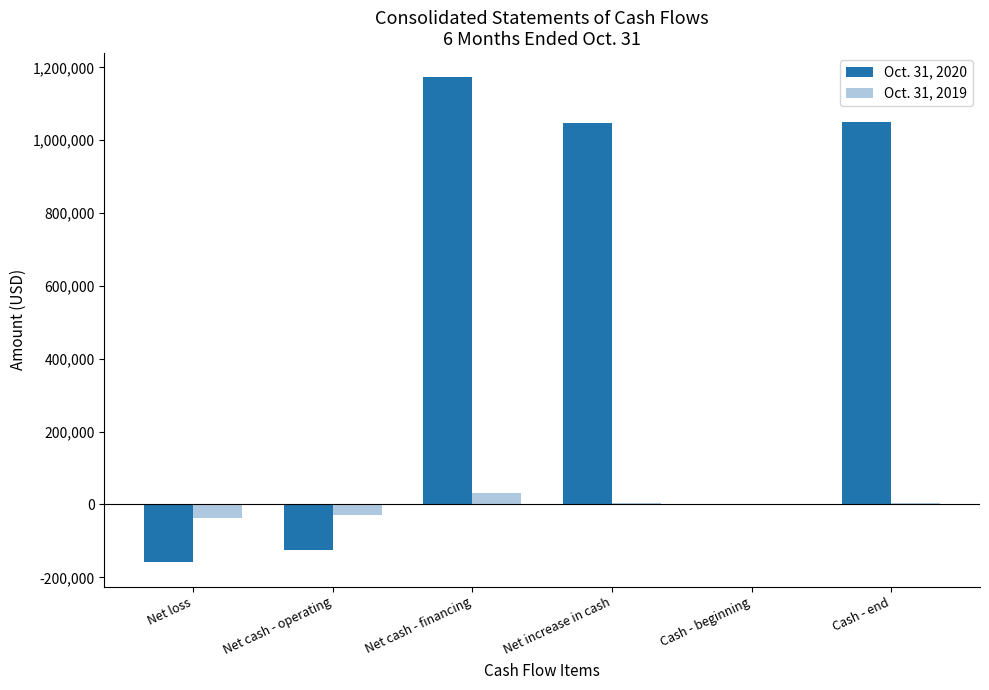

Is it true that Oct. 31, 2020 equals 1047052 at Net increase in cash?

True